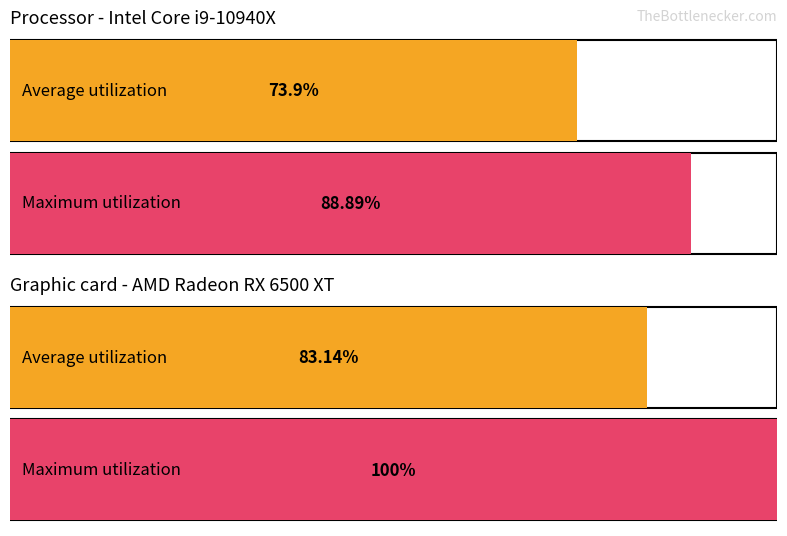

Does the chart have visible grid lines?

No